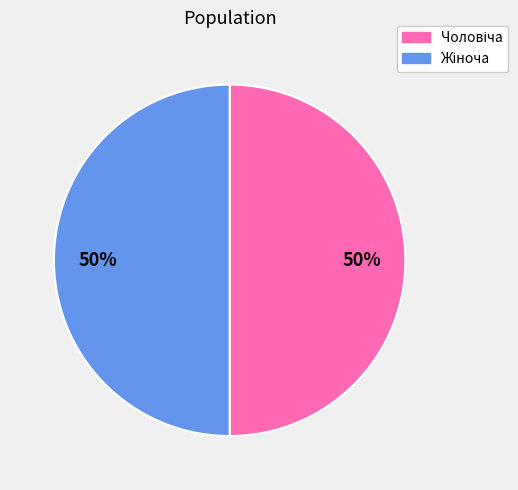

To the nearest percent, what is the average slice percentage?

50%